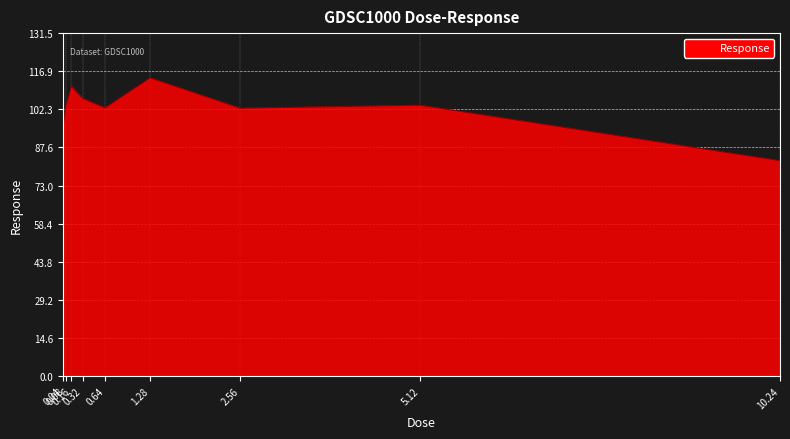

What is the maximum value shown in the chart?

114.3